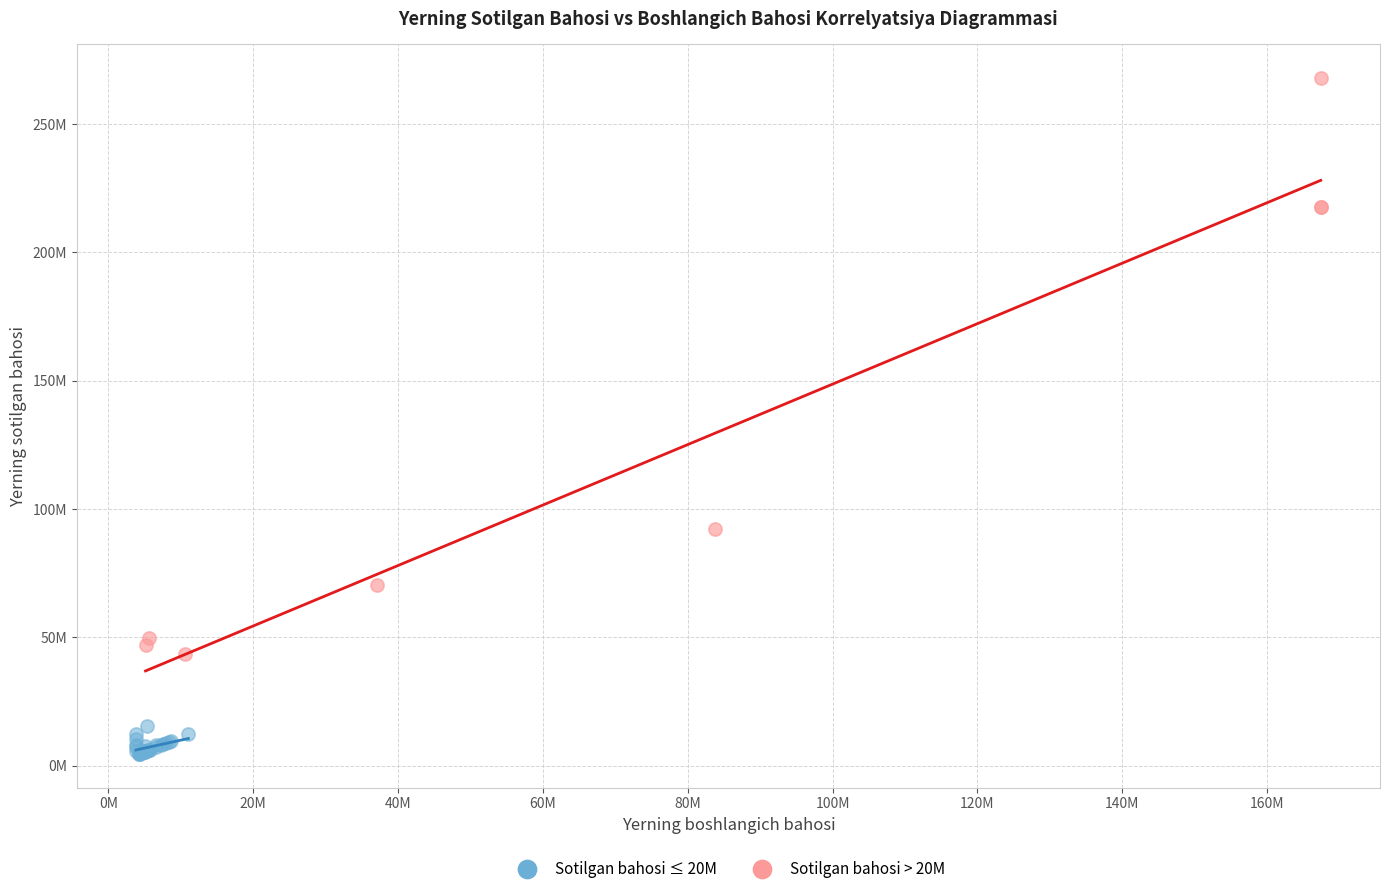

What are all the series names shown in the legend?

Sotilgan bahosi ≤ 20M, Sotilgan bahosi > 20M